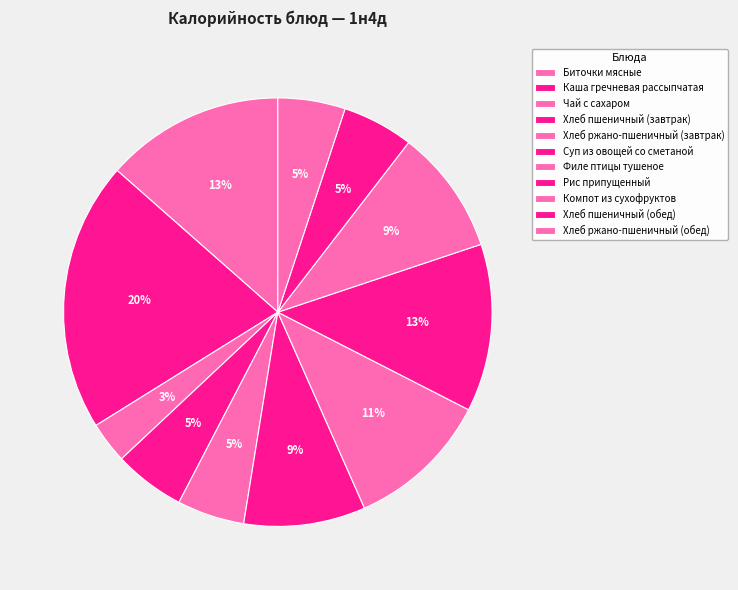

Which category has the smallest portion of the pie?

Чай с сахаром